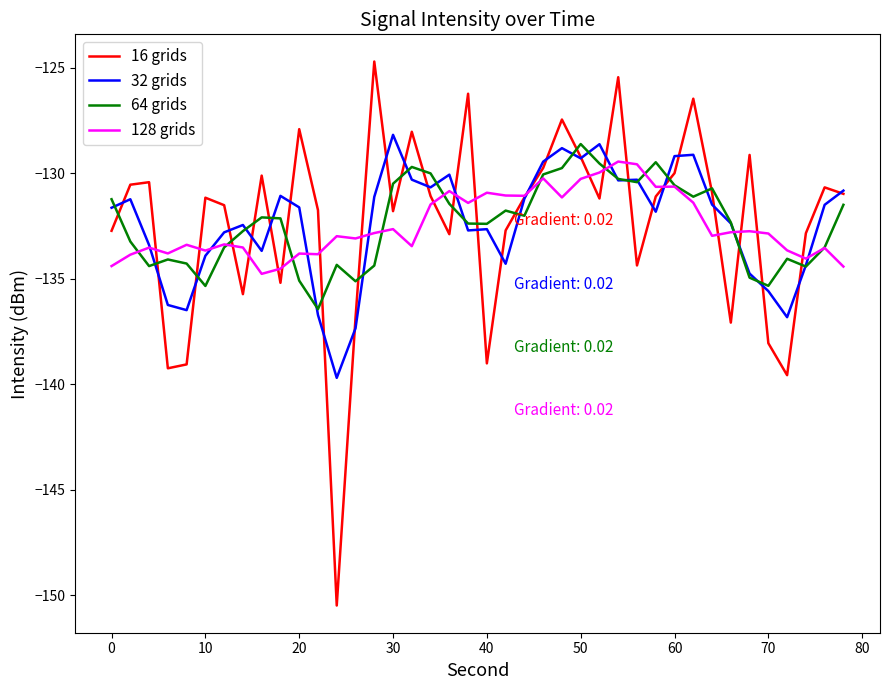

Which series has the largest range (max minus min)?

16 grids